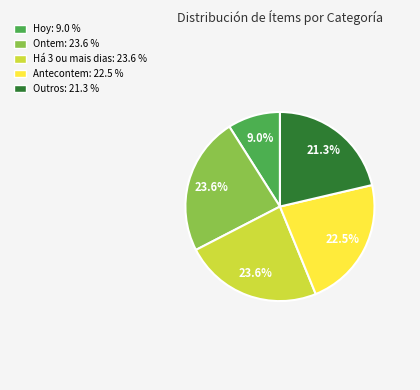

Which category has the smallest portion of the pie?

Hoy: 9.0 %